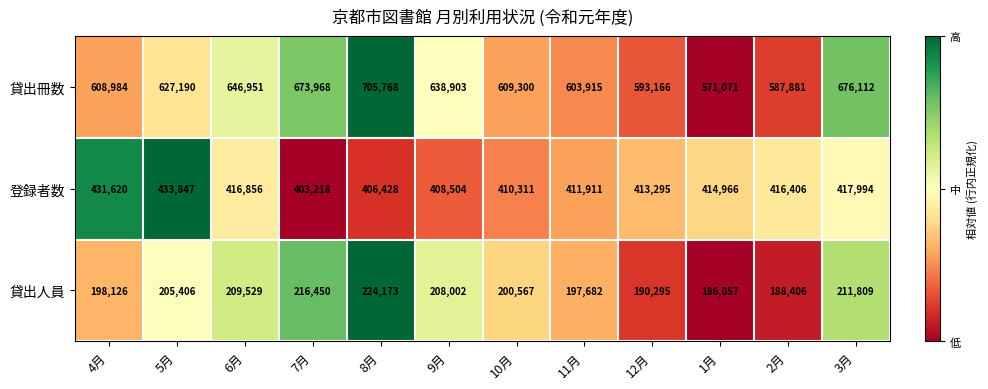

Rank the series by their average value, from lowest to highest.

貸出人員, 登録者数, 貸出冊数